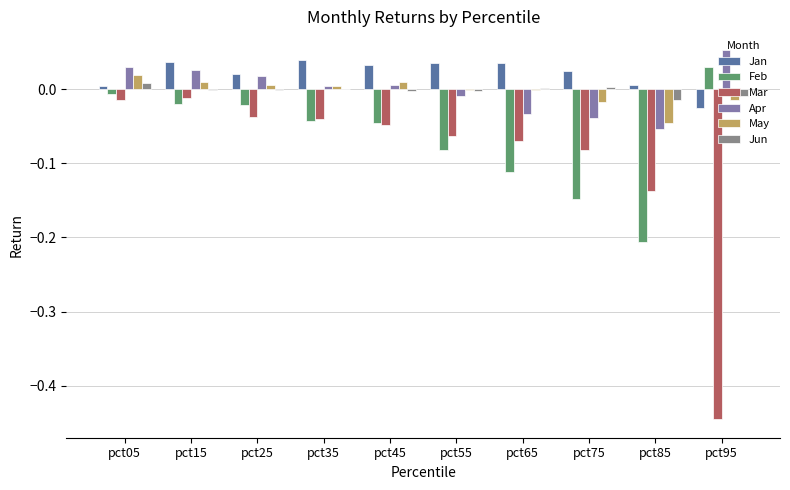

How many data points in Apr are above 0?

6